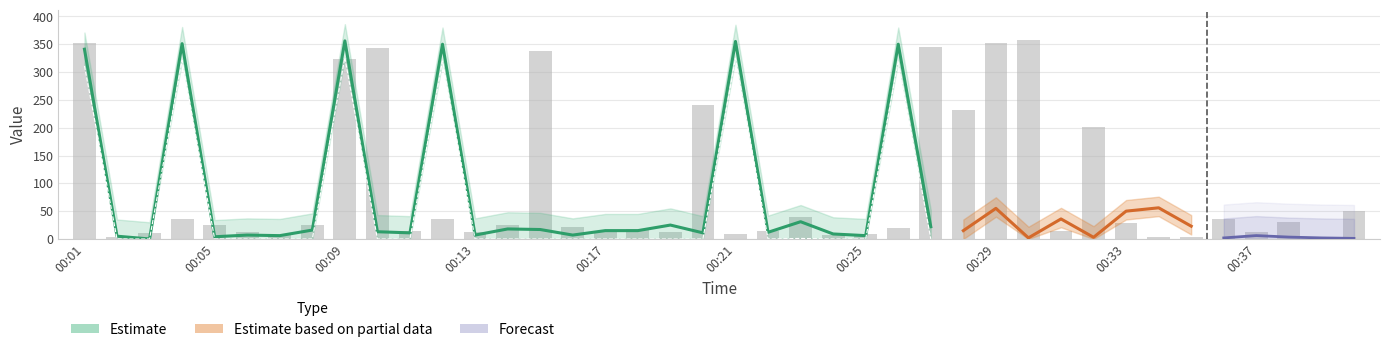

At which label does Estimate reach its minimum?

00:03